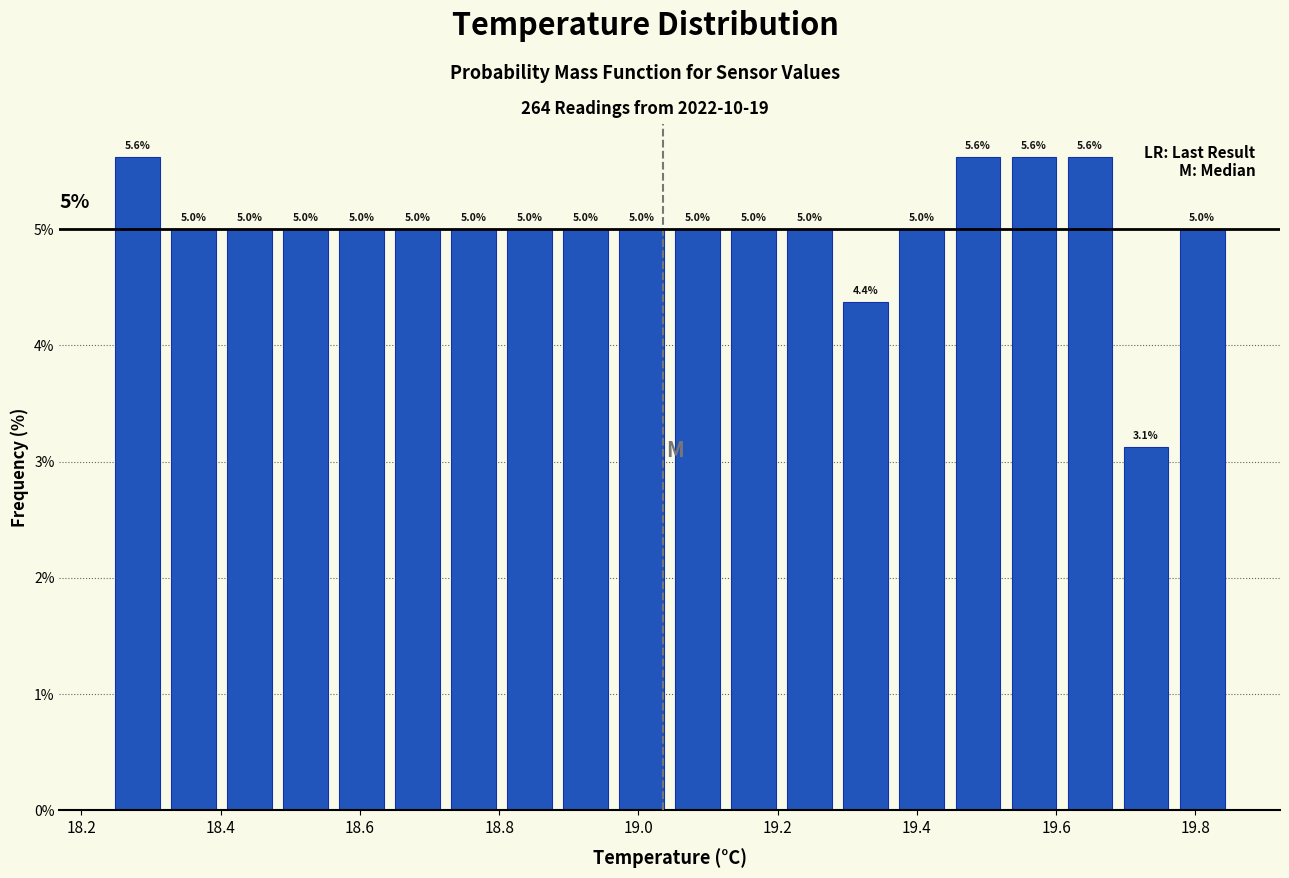

Reading left to right, list every bar in this chart as the range it spans on the x-axis followed by its height. The bar edges are not printed on the chart, so give them approximately, as read against the axis.

18.24 to 18.32: 5.6
18.32 to 18.40: 5.0
18.40 to 18.48: 5.0
18.48 to 18.56: 5.0
18.56 to 18.64: 5.0
18.64 to 18.72: 5.0
18.72 to 18.80: 5.0
18.80 to 18.88: 5.0
18.88 to 18.96: 5.0
18.96 to 19.04: 5.0
19.04 to 19.12: 5.0
19.12 to 19.20: 5.0
19.20 to 19.28: 5.0
19.28 to 19.36: 4.4
19.36 to 19.44: 5.0
19.44 to 19.52: 5.6
19.52 to 19.60: 5.6
19.60 to 19.68: 5.6
19.68 to 19.76: 3.1
19.76 to 19.86: 5.0